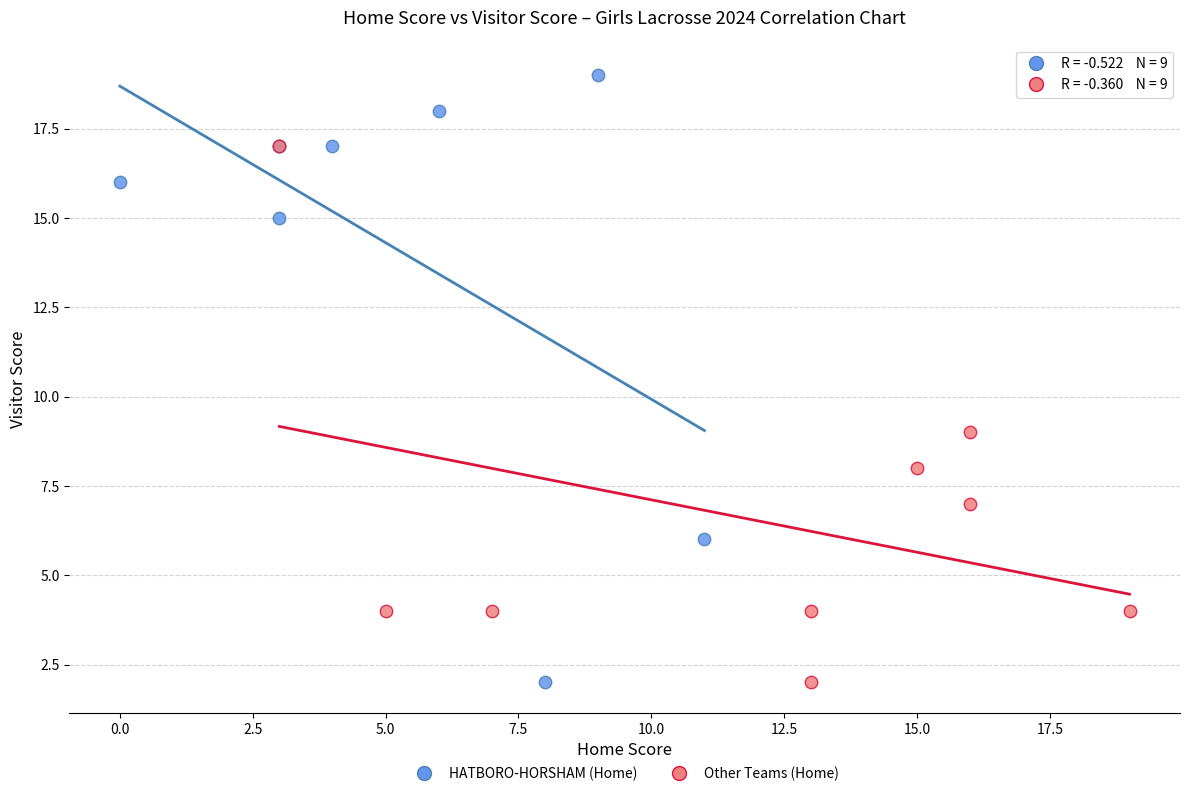

Which series has the widest spread of Y values?

HATBORO-HORSHAM (Home)